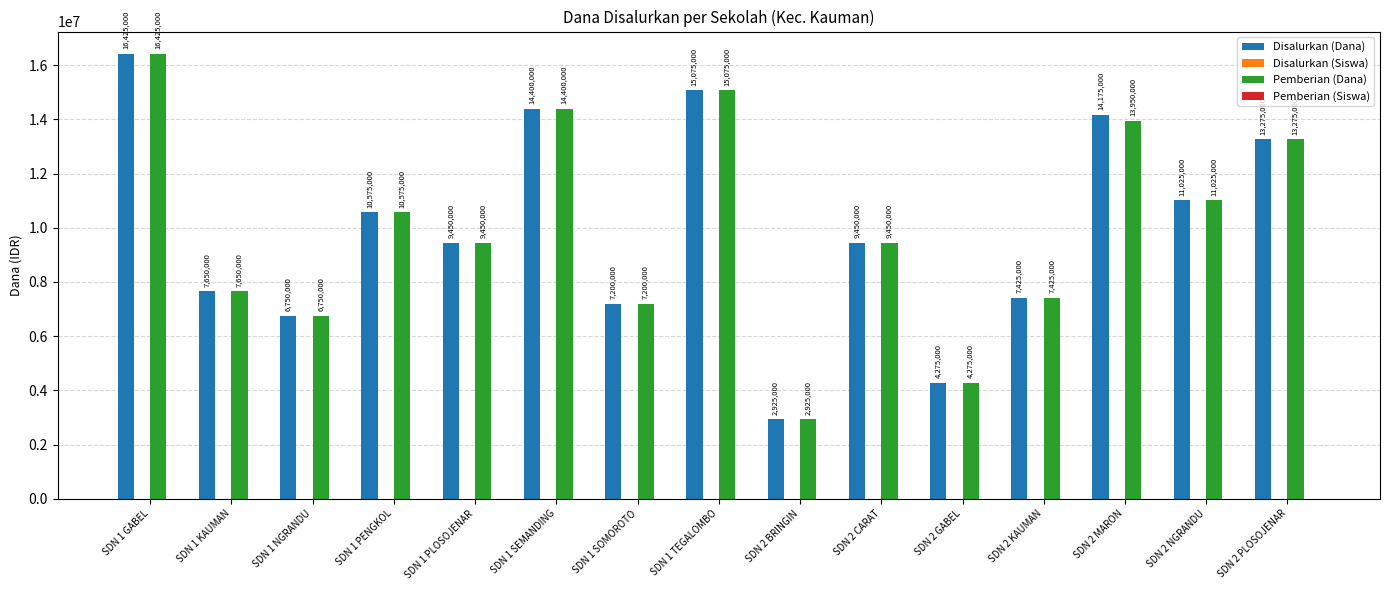

What is the total value across all series at SDN 1 SEMANDING?

28800068